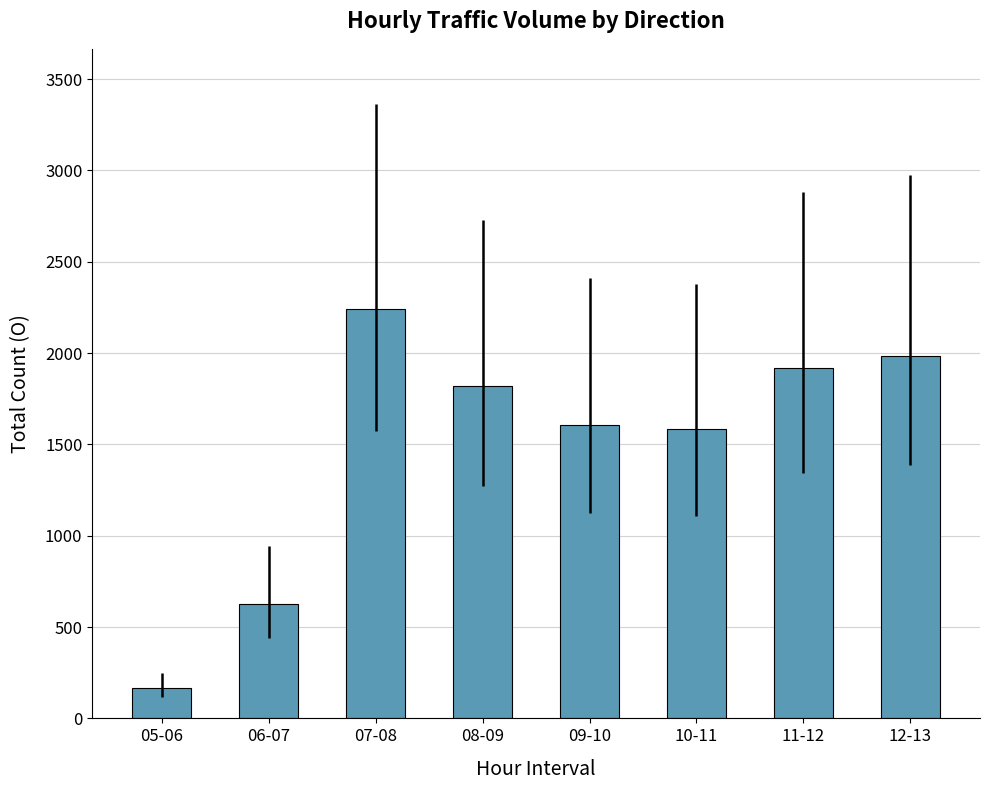

True or false: the data shows 275 at 06-07.

False